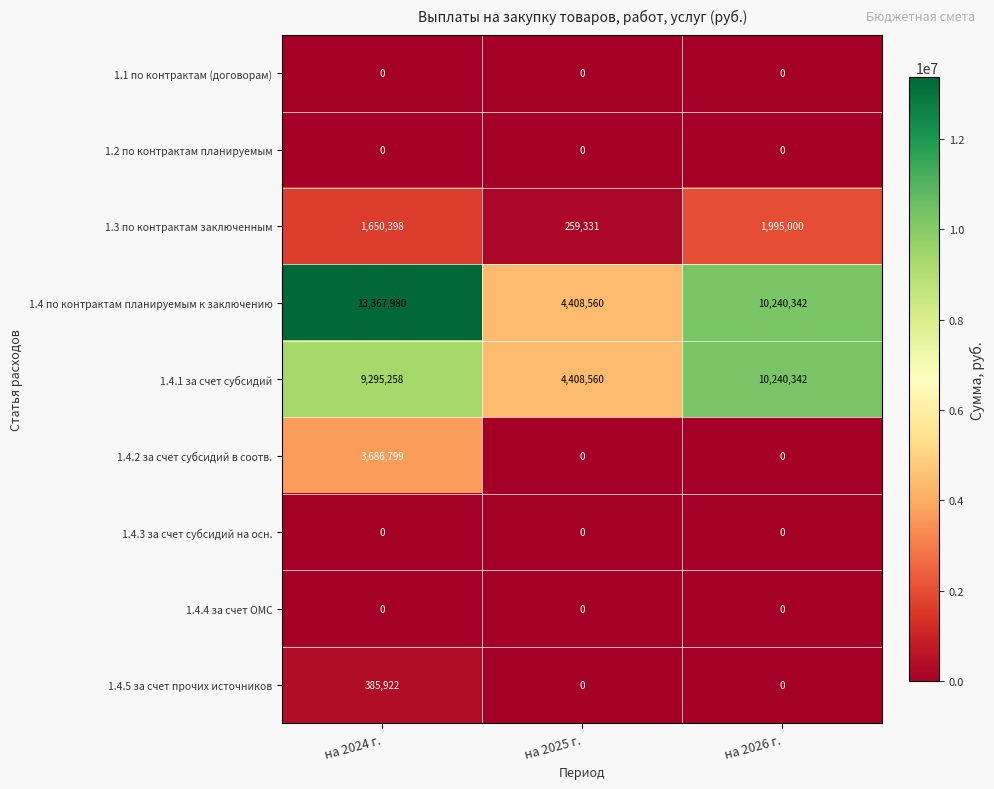

What is the sum of all 1.4.5 за счет прочих источников values?

385922